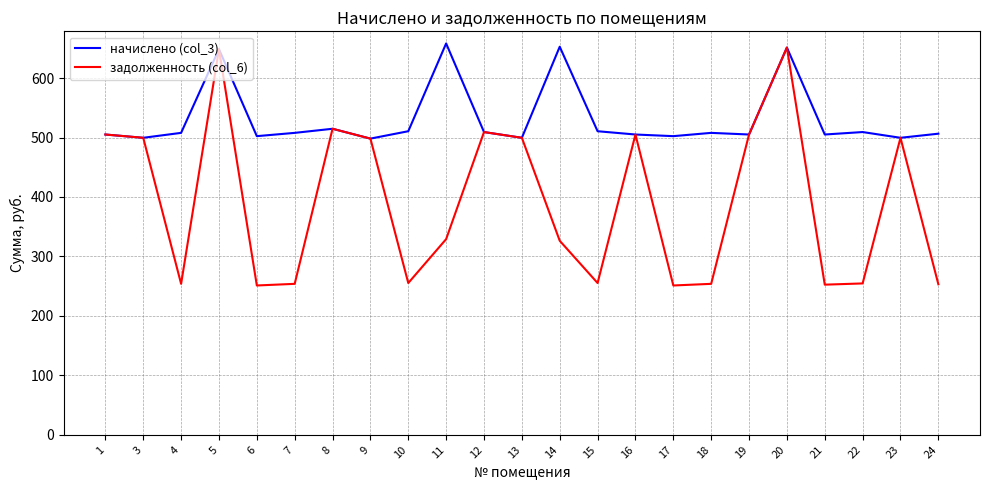

List the series in order of their overall mean, highest first.

начислено (col_3), задолженность (col_6)